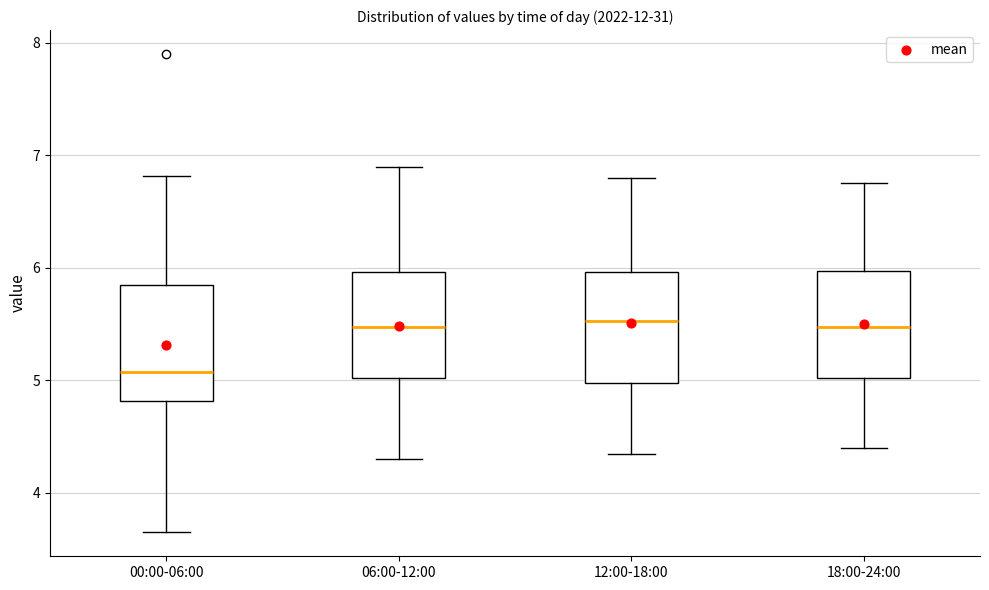

Reading left to right, read every box against the y-axis: the position of its median line, the range the box covers, and the ends of its whiskers. The values are not printed on the chart, so give them approximately, as read against the axis.

00:00-06:00: median 5.1, box 4.8 to 5.8, whiskers 3.7 to 6.8
06:00-12:00: median 5.5, box 5.0 to 6.0, whiskers 4.3 to 6.9
12:00-18:00: median 5.5, box 5.0 to 6.0, whiskers 4.4 to 6.8
18:00-24:00: median 5.5, box 5.0 to 6.0, whiskers 4.4 to 6.8